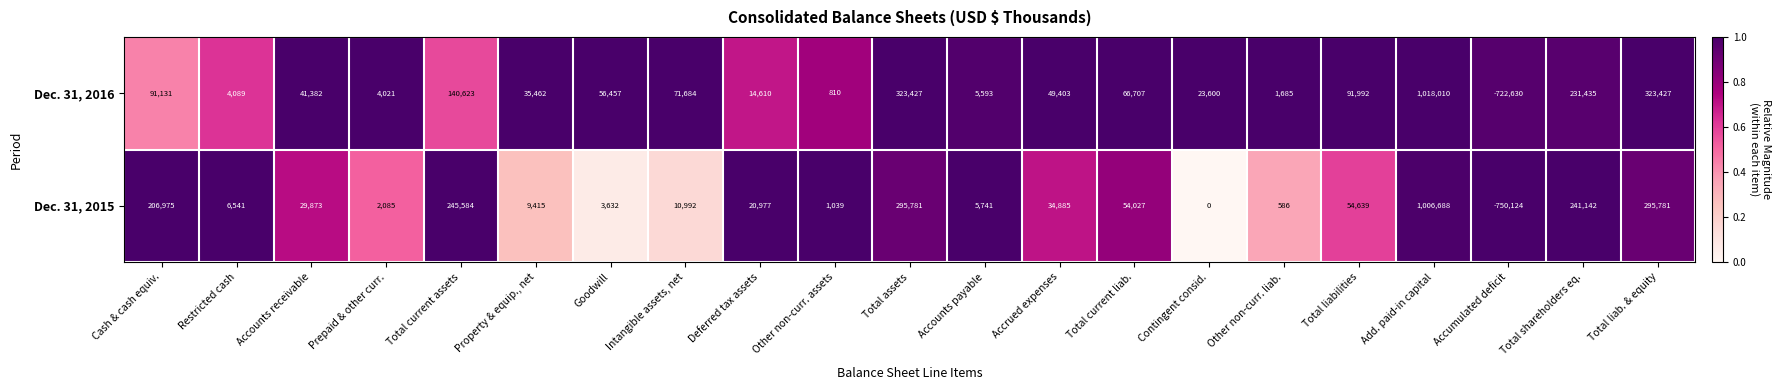

What is the approximate value of Dec. 31, 2016 at Total liabilities?

91992